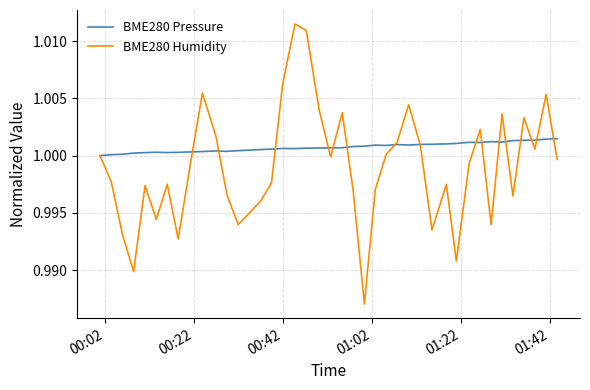

Which series has the largest total across all categories?

BME280 Pressure